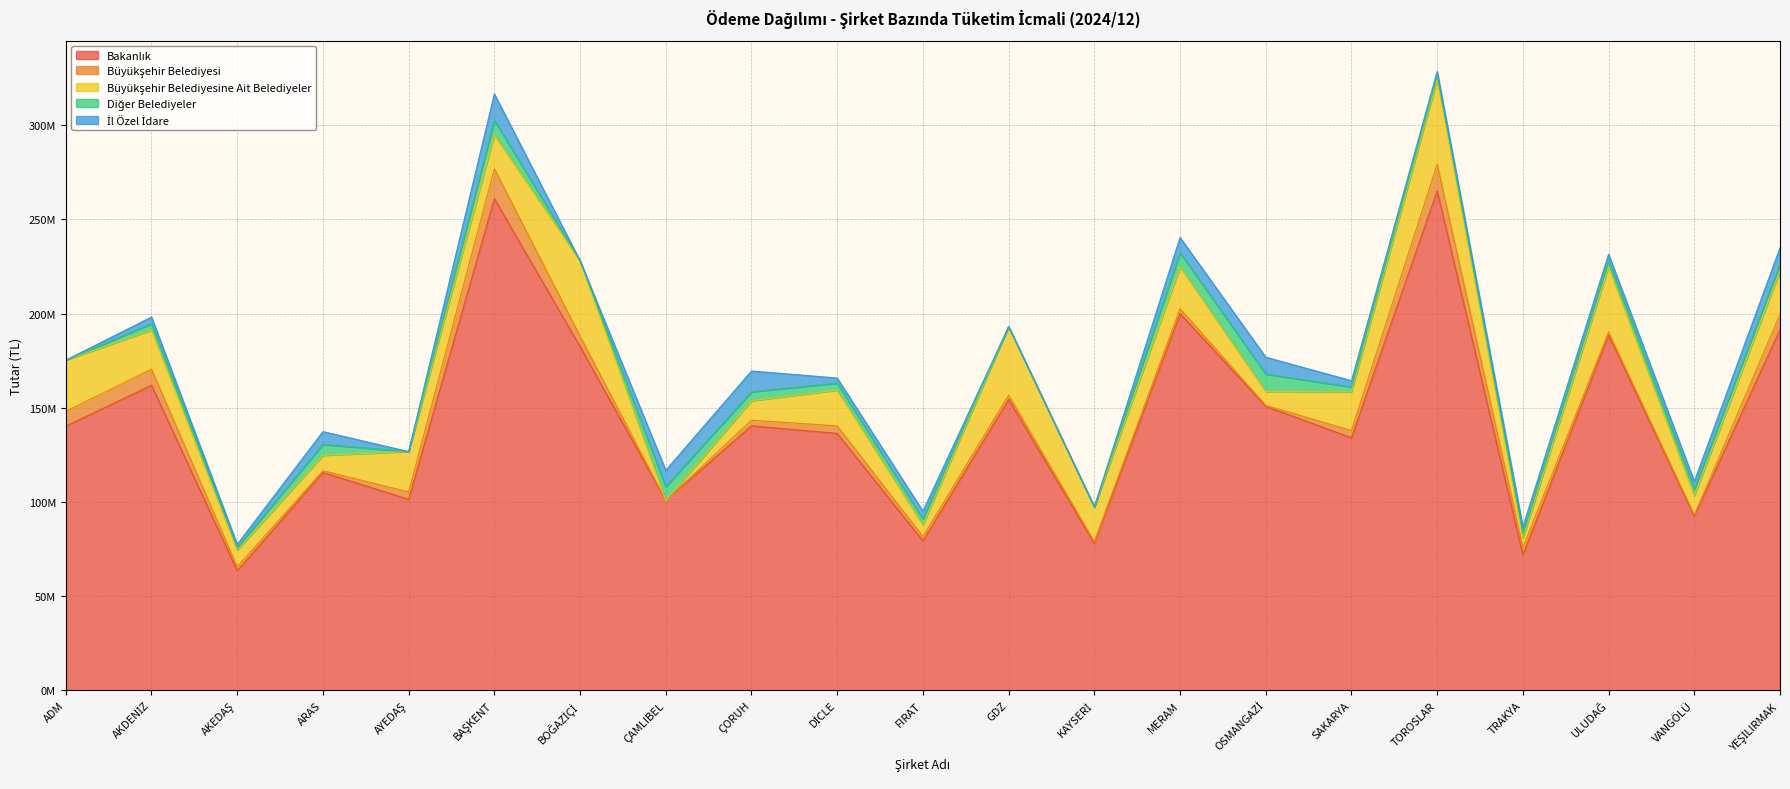

Reading left to right, transcribe all the data shown in this chart.

Bakanlık: ADM=140233785.8	AKDENİZ=161925055.6	AKEDAŞ=63439258.1	ARAS=115646105.4	AYEDAŞ=101371789.7	BAŞKENT=261040208.7	BOĞAZİÇİ=182457962.5	ÇAMLIBEL=100754564.4	ÇORUH=140388520.7	DİCLE=136363422.3	FIRAT=79262962.0	GDZ=154459675.0	KAYSERİ=77927670.4	MERAM=199979415.7	OSMANGAZİ=150739599.8	SAKARYA=134041219.7	TOROSLAR=265158806.1	TRAKYA=71862091.2	ULUDAĞ=188582399.6	VANGÖLÜ=92348076.0	YEŞİLIRMAK=191536994.1
Büyükşehir Belediyesi: ADM=7835946.1	AKDENİZ=8539878.0	AKEDAŞ=2075852.6	ARAS=894584.6	AYEDAŞ=3892032.3	BAŞKENT=15843381.2	BOĞAZİÇİ=5555890.0	ÇAMLIBEL=0.0	ÇORUH=2989917.6	DİCLE=3999125.3	FIRAT=2289310.4	GDZ=2259817.9	KAYSERİ=961403.5	MERAM=2624241.6	OSMANGAZİ=531266.3	SAKARYA=3845775.9	TOROSLAR=14117025.8	TRAKYA=3885648.6	ULUDAĞ=1597236.6	VANGÖLÜ=666745.3	YEŞİLIRMAK=8028009.7
Büyükşehir Belediyesine Ait Belediyeler: ADM=27222500.8	AKDENİZ=20793077.5	AKEDAŞ=8841841.6	ARAS=8201910.8	AYEDAŞ=21450913.9	BAŞKENT=18069370.8	BOĞAZİÇİ=40058600.6	ÇAMLIBEL=0.0	ÇORUH=10322866.8	DİCLE=18965127.2	FIRAT=6194217.3	GDZ=36355100.7	KAYSERİ=18374544.6	MERAM=22179996.4	OSMANGAZİ=7381694.7	SAKARYA=20555509.1	TOROSLAR=45096485.2	TRAKYA=5052394.6	ULUDAĞ=34684551.1	VANGÖLÜ=10258907.0	YEŞİLIRMAK=23125508.5
Diğer Belediyeler: ADM=0.0	AKDENİZ=3380658.6	AKEDAŞ=1477665.2	ARAS=5781545.4	AYEDAŞ=0.0	BAŞKENT=7696878.8	BOĞAZİÇİ=0.0	ÇAMLIBEL=7316510.9	ÇORUH=4780756.6	DİCLE=3737386.5	FIRAT=3193930.2	GDZ=0.0	KAYSERİ=41739.4	MERAM=7641254.1	OSMANGAZİ=9260668.3	SAKARYA=2557429.5	TOROSLAR=2300636.9	TRAKYA=2490555.2	ULUDAĞ=3330737.2	VANGÖLÜ=3629530.1	YEŞİLIRMAK=3580160.6
İl Özel İdare: ADM=0.0	AKDENİZ=3541820.2	AKEDAŞ=1617372.6	ARAS=6806552.6	AYEDAŞ=0.0	BAŞKENT=14029322.8	BOĞAZİÇİ=0.0	ÇAMLIBEL=8726492.5	ÇORUH=11027644.2	DİCLE=2717482.5	FIRAT=4145868.5	GDZ=0.0	KAYSERİ=52053.1	MERAM=7997793.0	OSMANGAZİ=8935432.5	SAKARYA=3354803.4	TOROSLAR=1899762.7	TRAKYA=3423729.9	ULUDAĞ=3369653.4	VANGÖLÜ=3994920.3	YEŞİLIRMAK=8675369.6